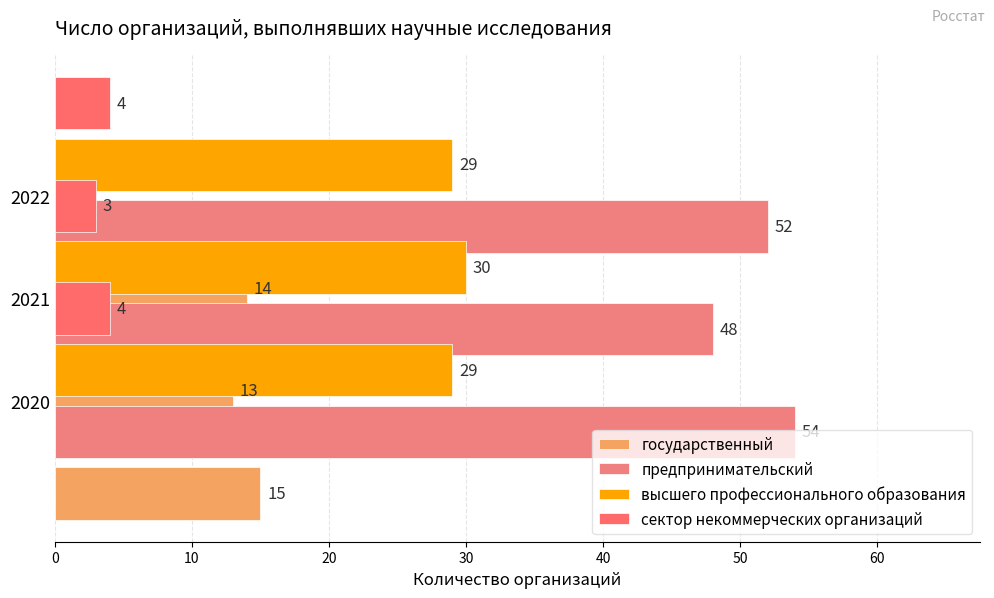

What is the sum of the сектор некоммерческих организаций values at 0 and 20?

8